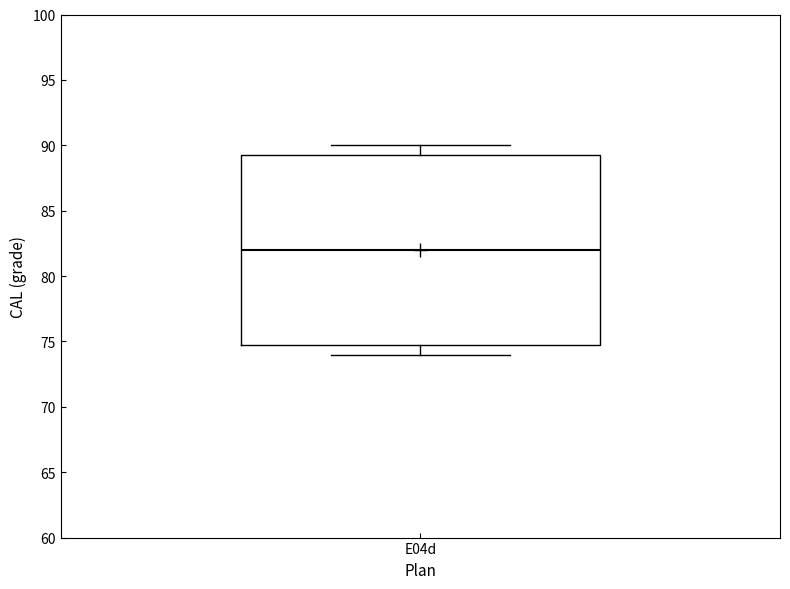

Read this box plot against the y-axis: the position of the median line, the range covered by the box, and the ends of both whiskers. The values are not printed on the chart, so give them approximately, as read against the axis.

median 82.0, box 75.0 to 89.5, whiskers 74.0 to 90.0